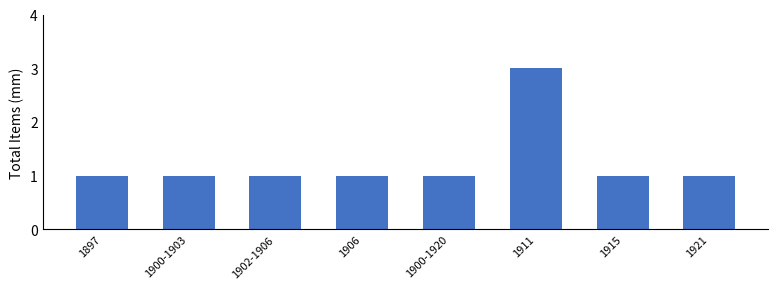

Read the value at 1900-1920.

1